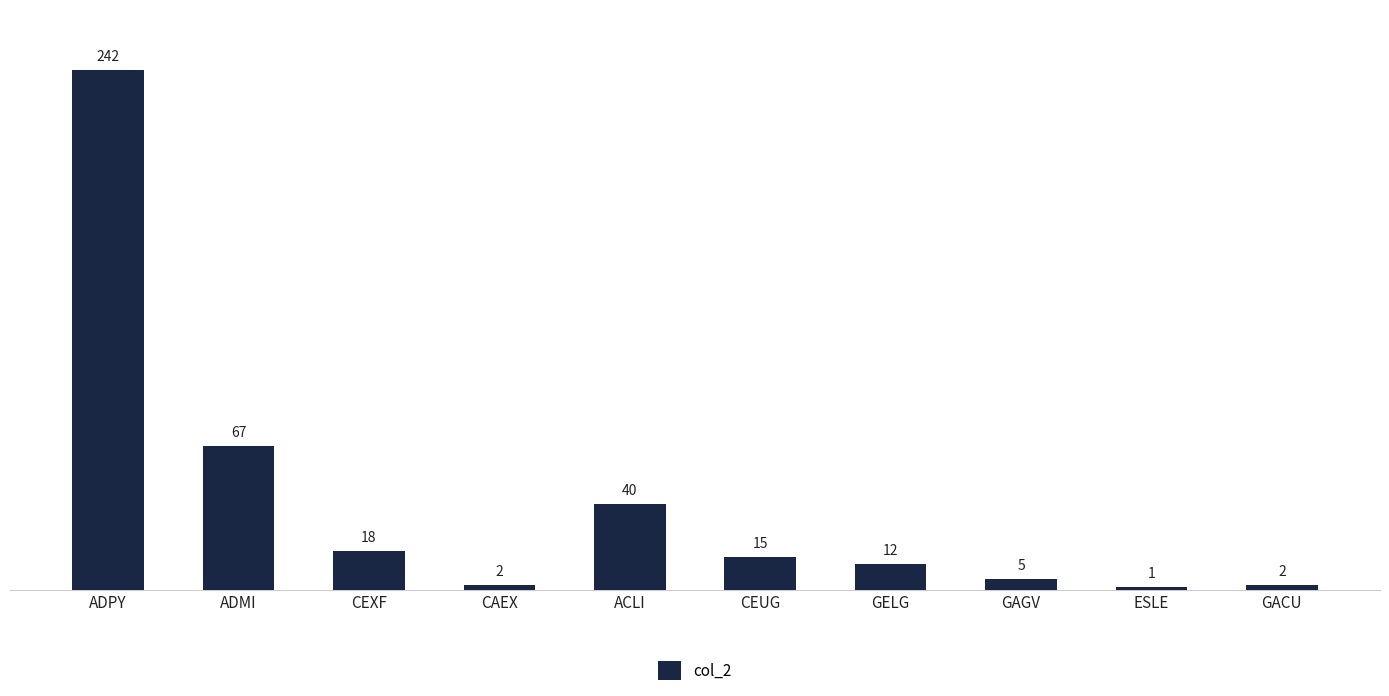

What is the average value?

40